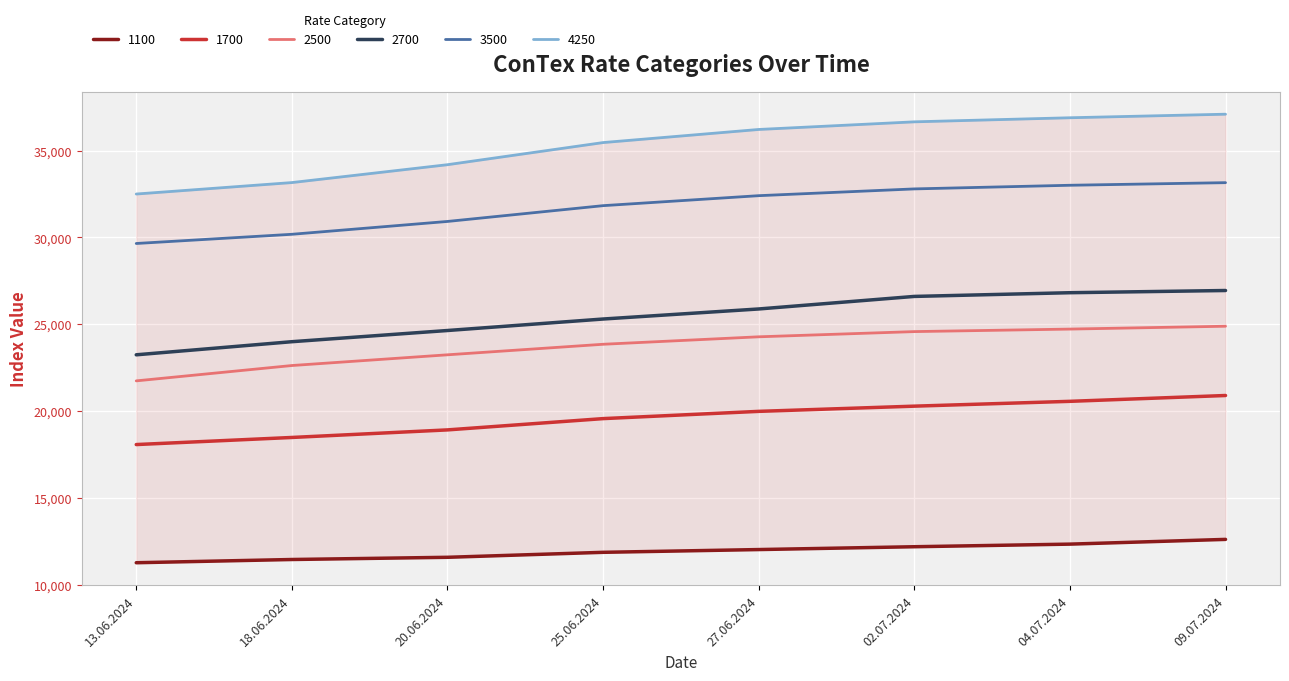

True or false: 2500 and 1100 intersect in this chart.

False